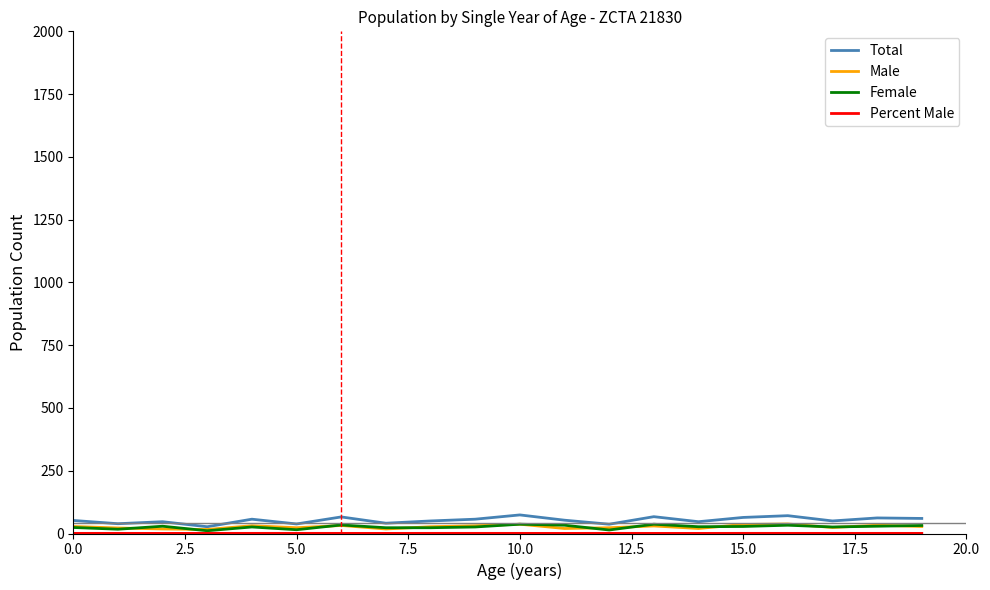

What is the smallest value displayed?

0.4